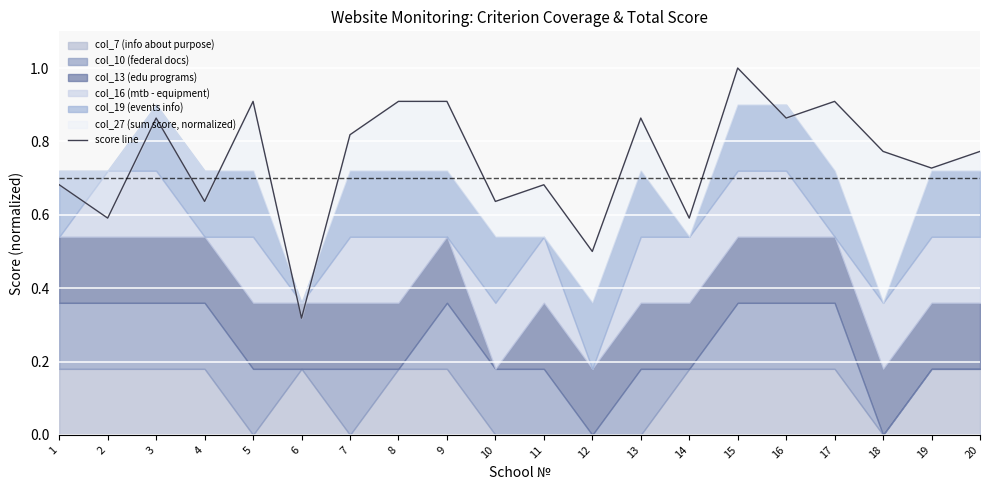

True or false: the data shows 1.0 at 15.

True